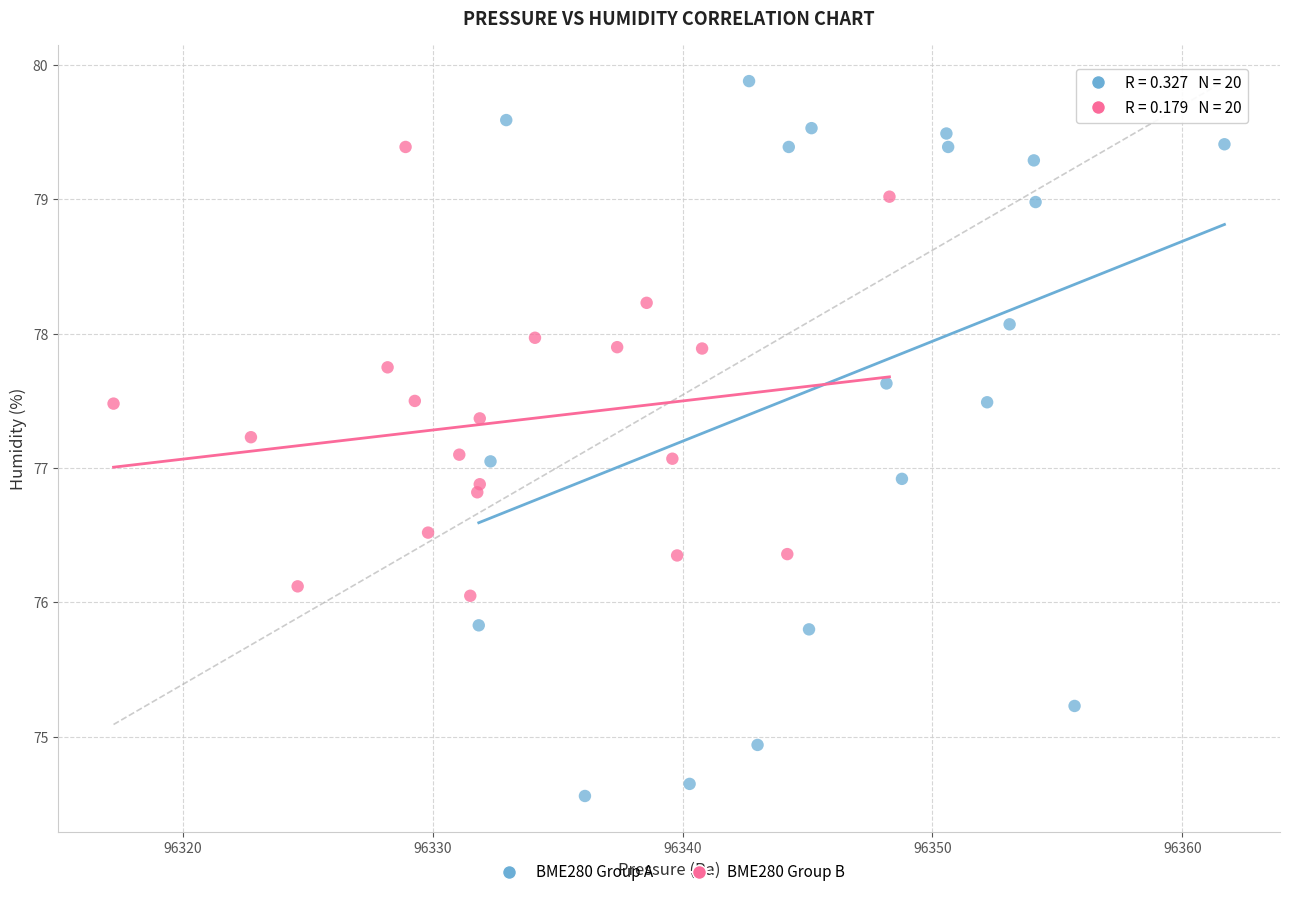

What are all the series names shown in the legend?

BME280 Group A, BME280 Group B